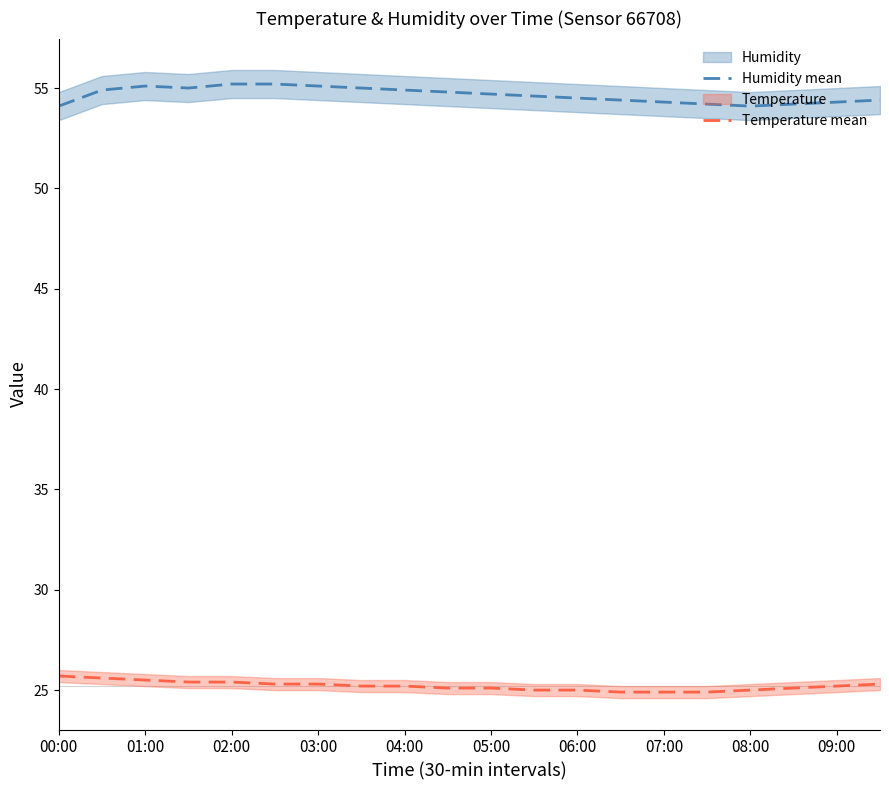

What are all the series names shown in the legend?

humidity, temperature